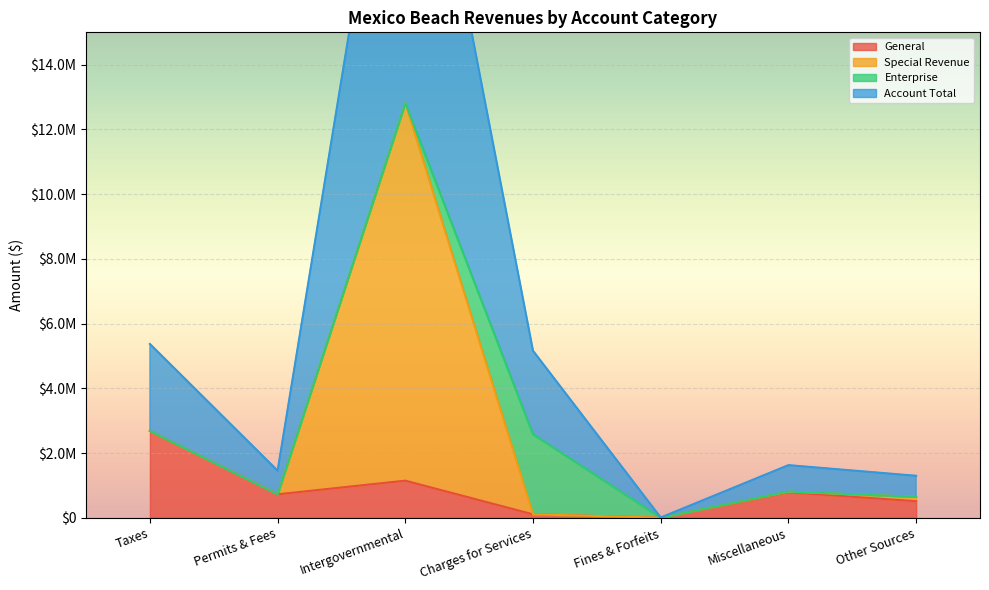

What position from the left is Taxes?

1